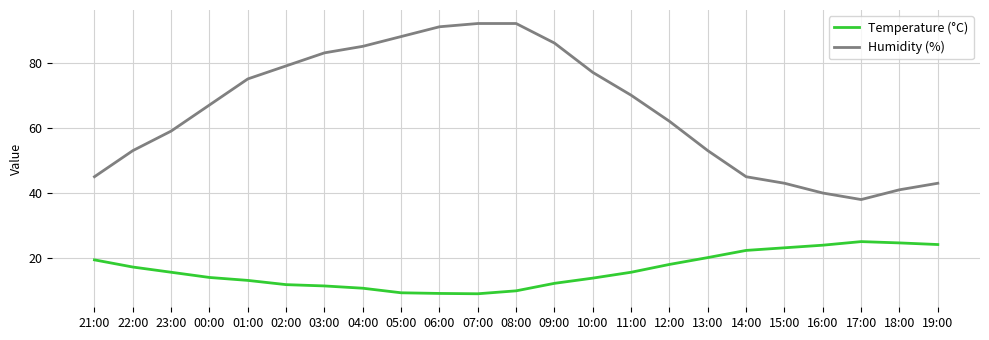

Is the value of Humidity (%) at 03:00 greater than the value of Temperature (°C) at 03:00?

Yes